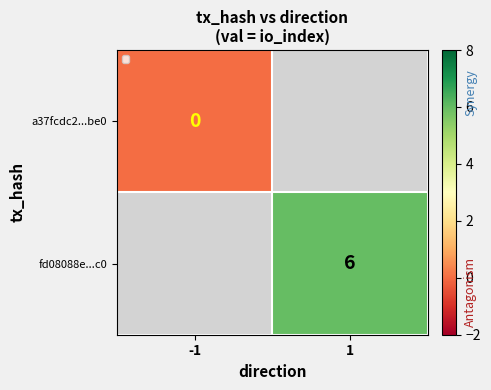

The value of fd08088e...c0 at 1 is 6. True or false?

True